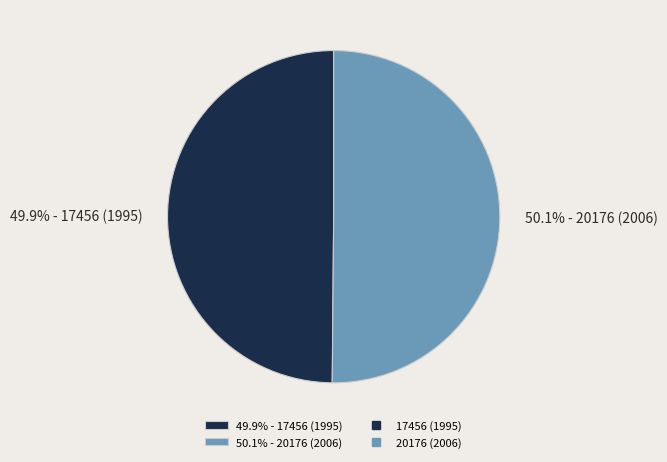

Combined, what portion of the pie is 49.9% - 17456 (1995) and 50.1% - 20176 (2006)?

100.0%